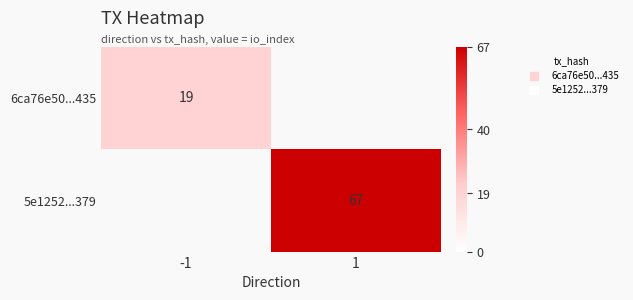

Is it true that 6ca76e50...435 equals 19 at -1?

True